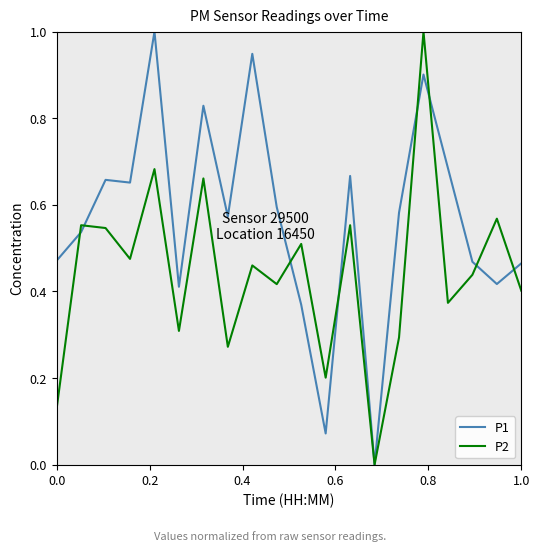

What is the maximum value for P2?

1.0